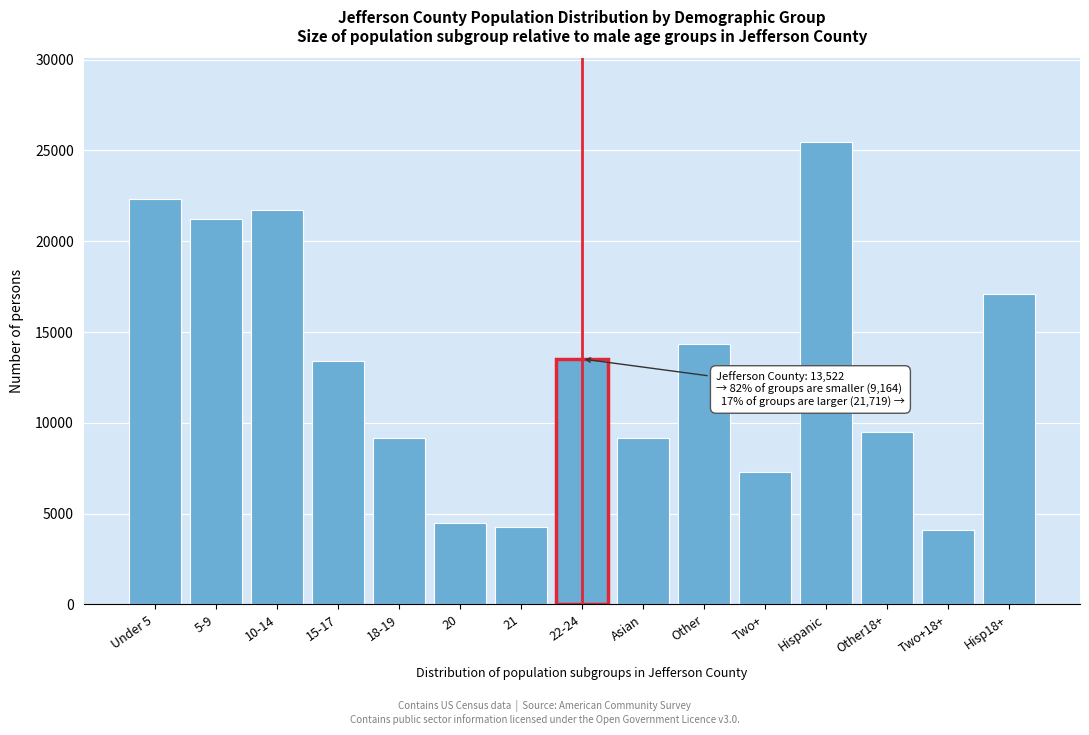

Approximately how many times larger is the value at 20 compared to Asian?

0.5